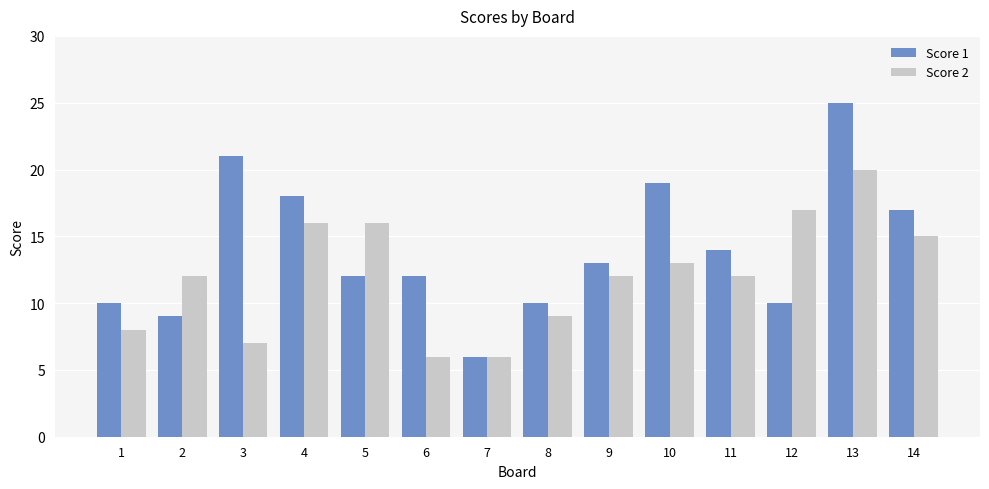

Is the value of Score 1 at 6 greater than the value of Score 2 at 5?

No